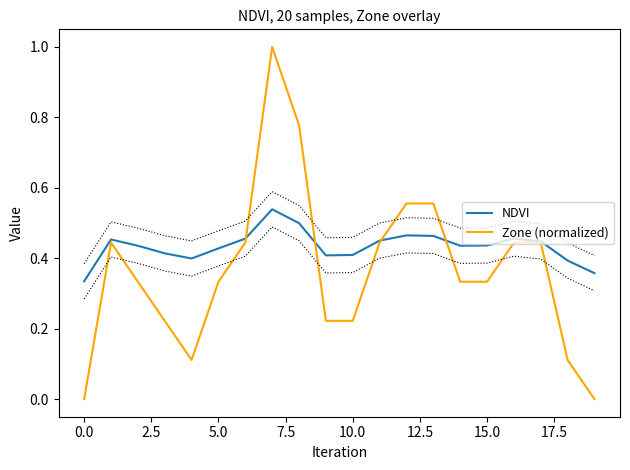

Which series has the widest spread of values?

Zone (normalized)